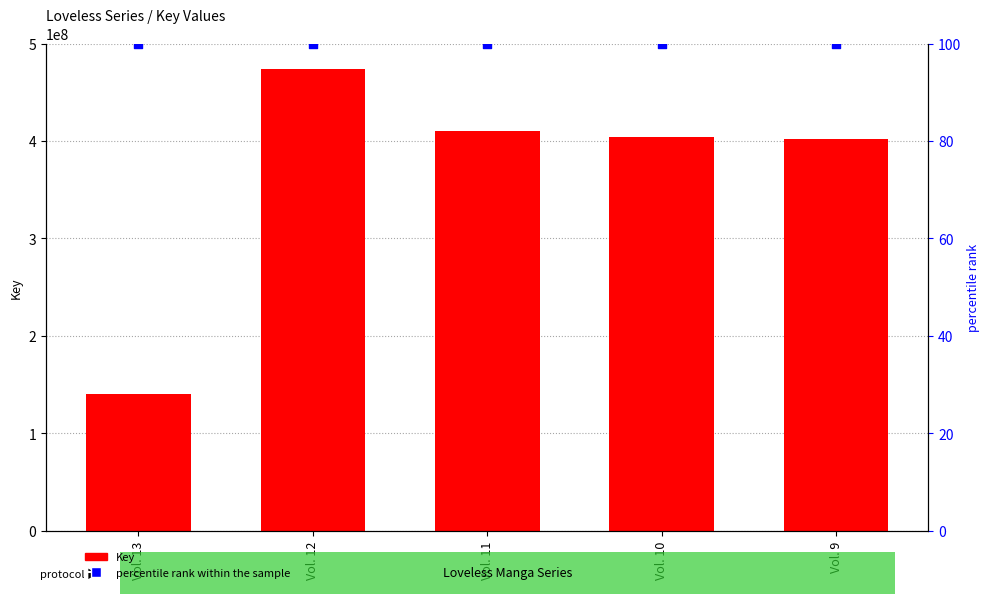

What is the total value across all series at Vol. 12?

473558187